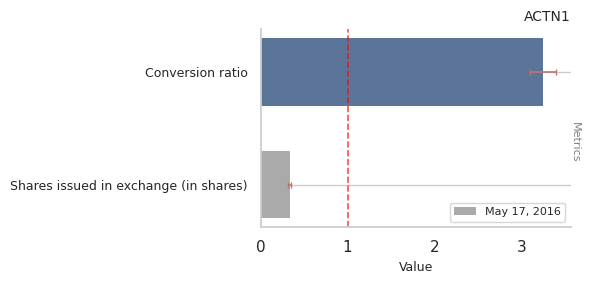

How many bars are there in total?

2